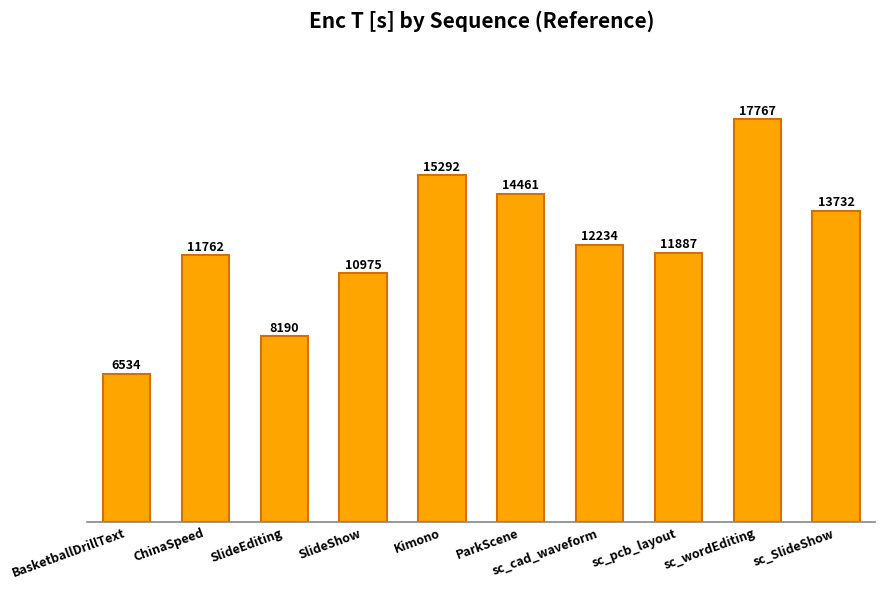

What is the label of the 3rd bar from the right?

sc_pcb_layout